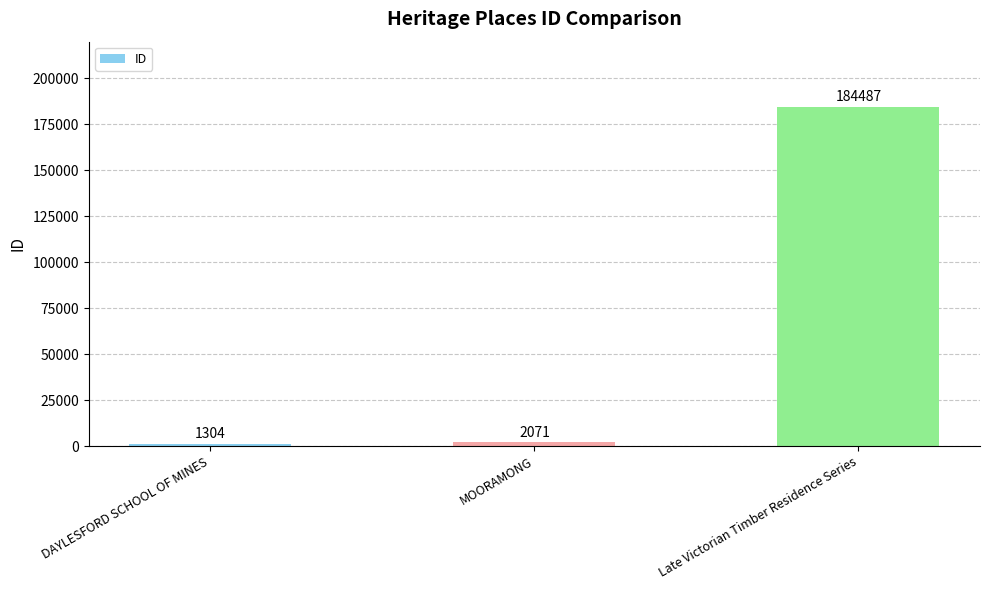

Which has a higher value, MOORAMONG or DAYLESFORD SCHOOL OF MINES?

MOORAMONG